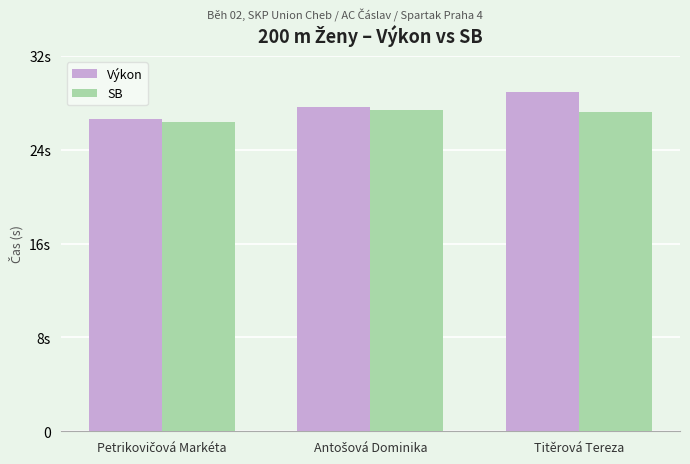

What are all the series names shown in the legend?

Výkon, SB